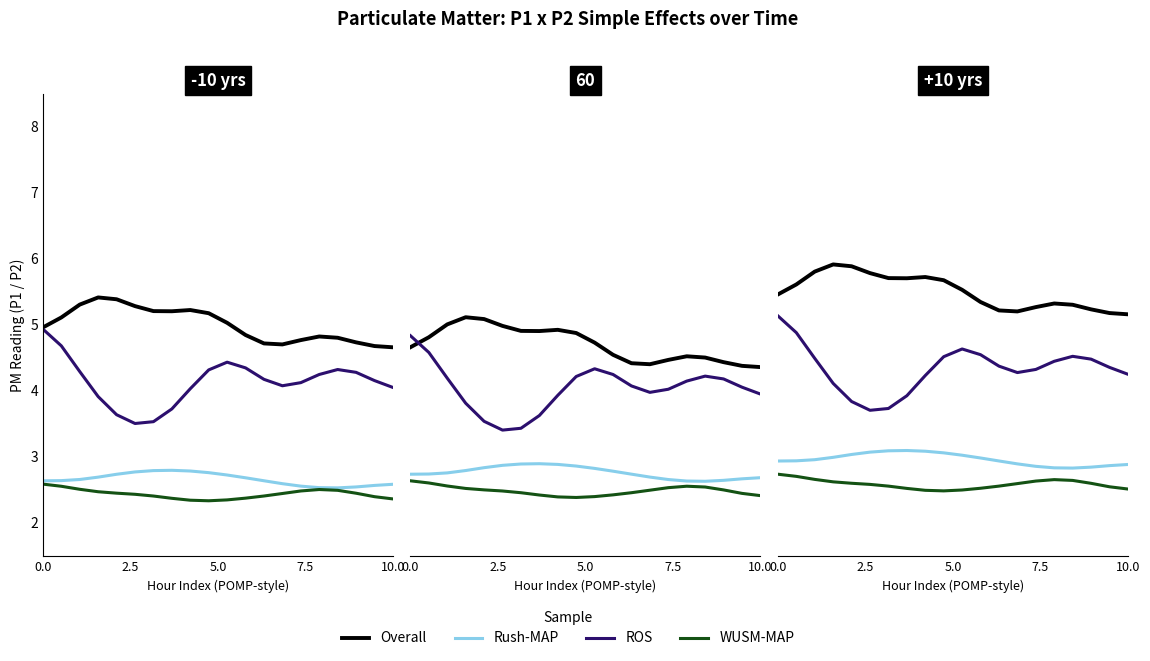

Is the value of ROS at 15 greater than the value of WUSM-MAP at 15?

Yes